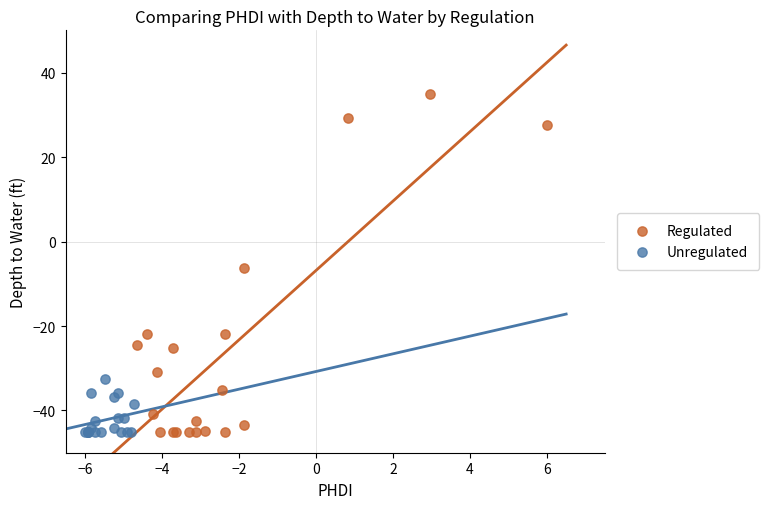

What are all the series names shown in the legend?

Regulated, Unregulated